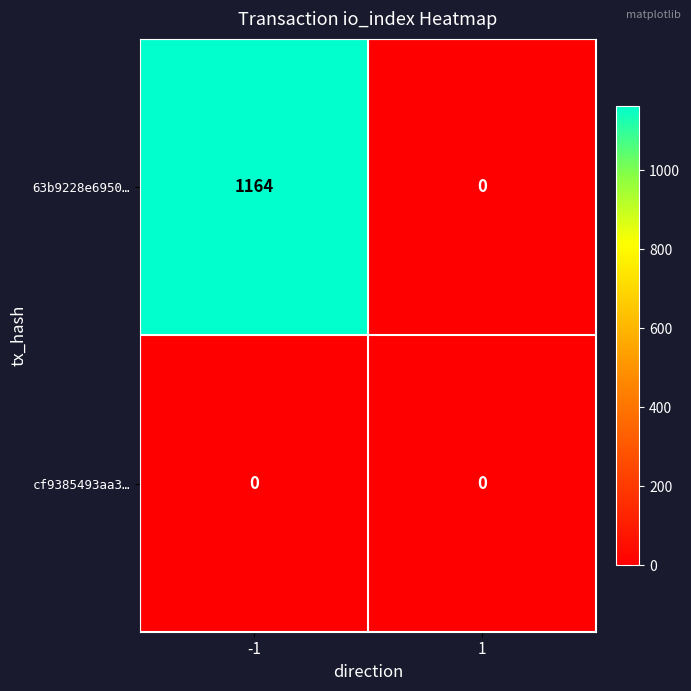

What is the greatest value displayed?

1164